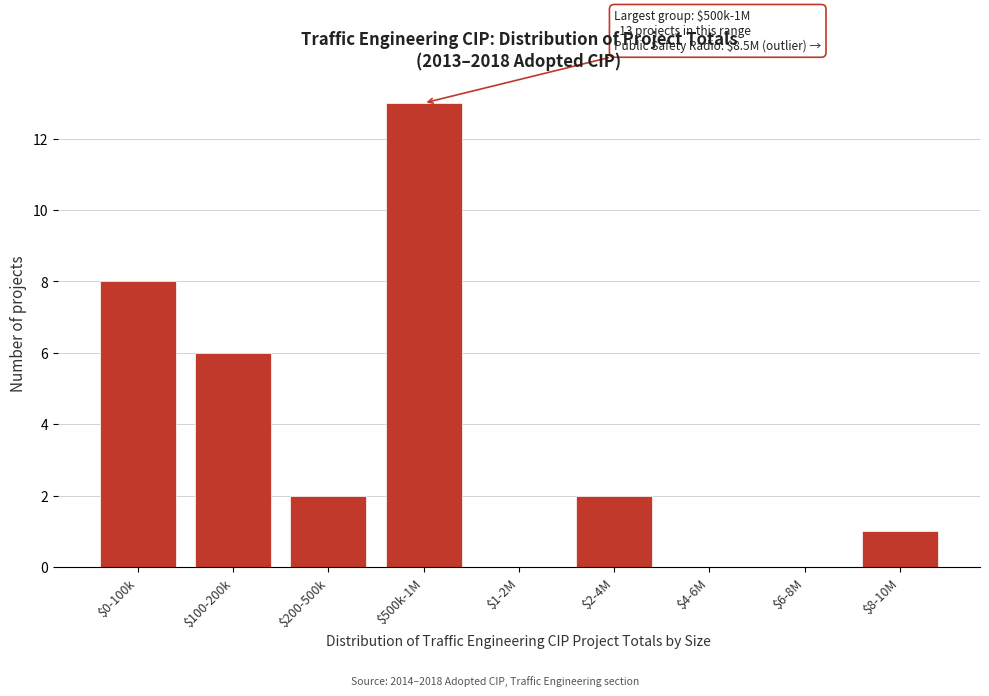

Which category has the highest value across all series?

$500k-1M